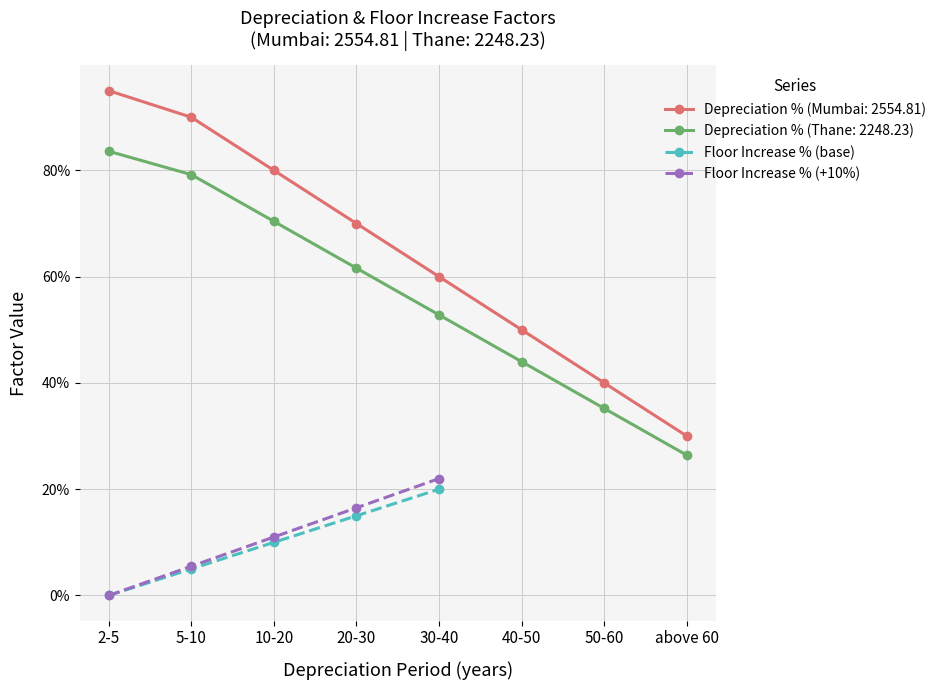

What is the difference between the maximum and second lowest values in the Floor Increase % (base) series?

0.2